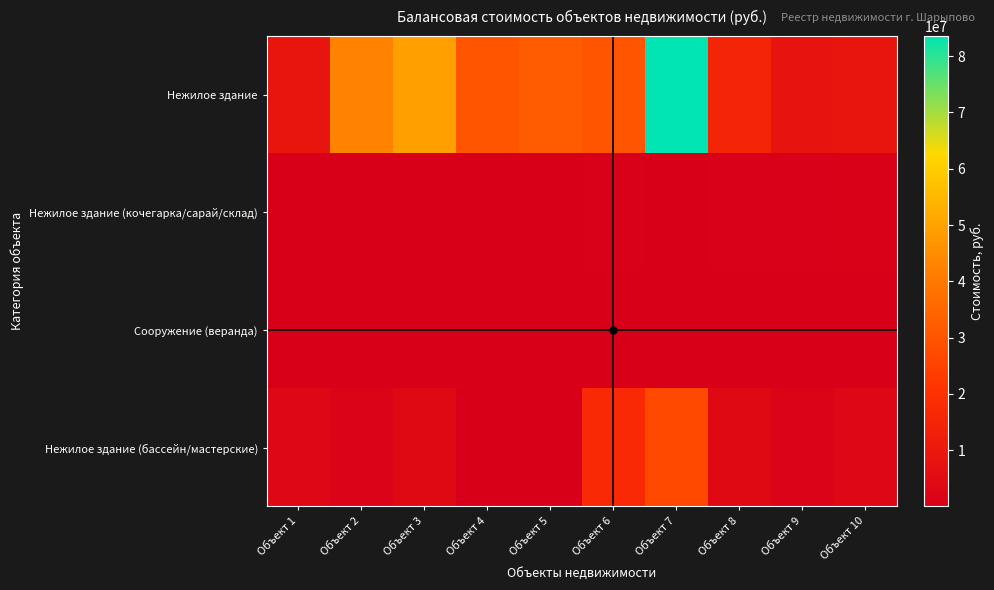

Reading right to left, list all the values displayed in this chart.

Нежилое здание: Объект 10=8777705.3	Объект 9=7953930.0	Объект 8=15266870.7	Объект 7=83572060.0	Объект 6=30174680.4	Объект 5=31994280.7	Объект 4=30274247.3	Объект 3=49403487.7	Объект 2=42451510.2	Объект 1=8902550.1
Нежилое здание (кочегарка/сарай/склад): Объект 10=535279.6	Объект 9=408400.0	Объект 8=395250.0	Объект 7=18372.0	Объект 6=284300.0	Объект 5=69000.0	Объект 4=66000.0	Объект 3=56000.0	Объект 2=69000.0	Объект 1=25000.0
Сооружение (веранда): Объект 10=106549.0	Объект 9=106549.0	Объект 8=106549.0	Объект 7=106549.0	Объект 6=106549.0	Объект 5=106549.0	Объект 4=106549.0	Объект 3=106549.0	Объект 2=106549.0	Объект 1=106549.0
Нежилое здание (бассейн/мастерские): Объект 10=3183601.7	Объект 9=1525628.5	Объект 8=3987882.0	Объект 7=27123155.1	Объект 6=17210284.4	Объект 5=25000.0	Объект 4=52957.7	Объект 3=3987882.0	Объект 2=1525628.5	Объект 1=3183601.7